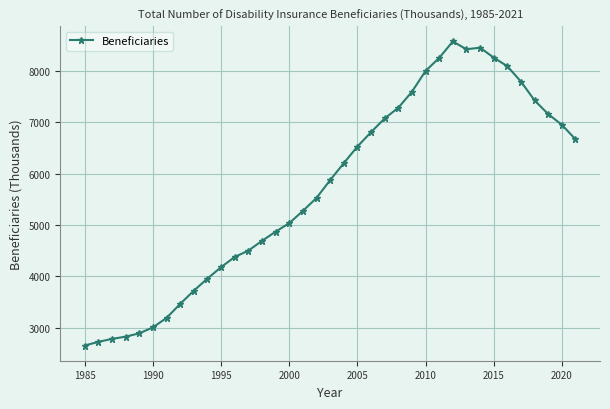

What is the value of the 21st point from the left?

6528